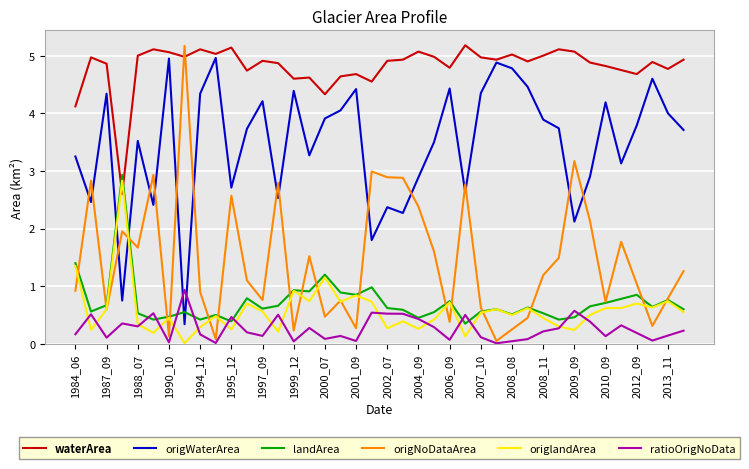

What are all the series names shown in the legend?

waterArea, origWaterArea, landArea, origNoDataArea, origlandArea, ratioOrigNoData